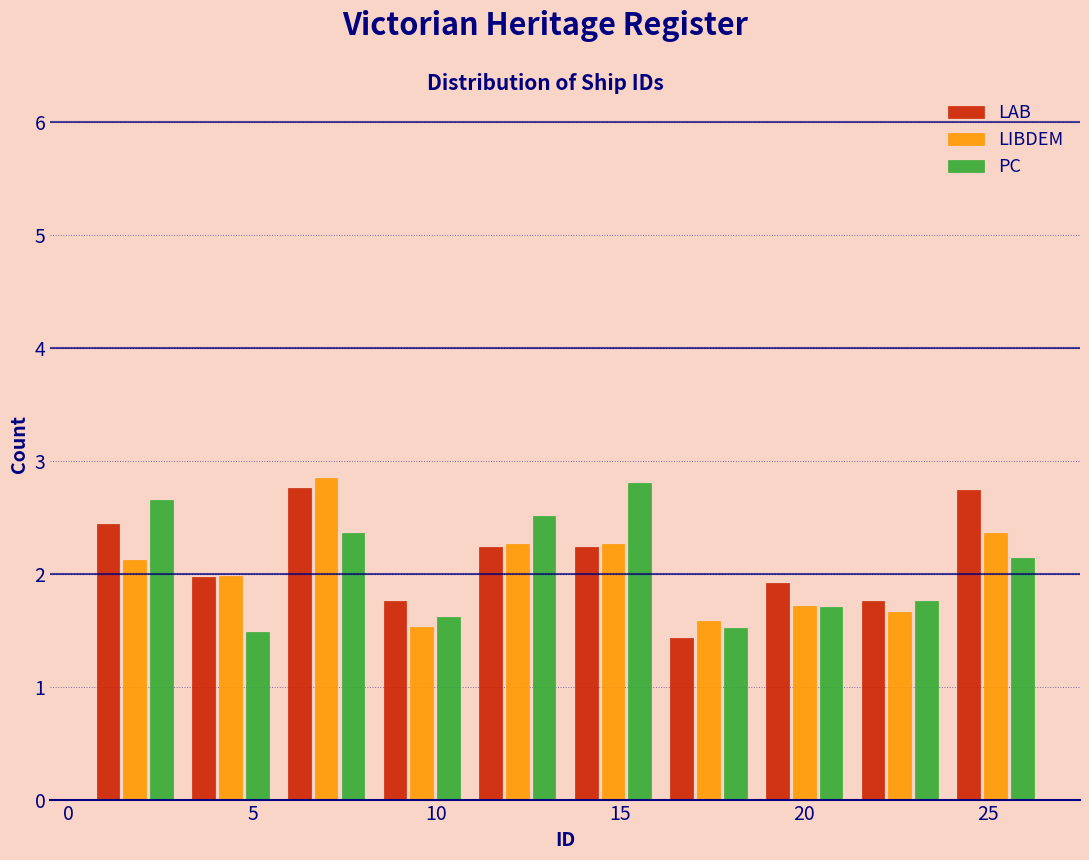

Reading left to right, transcribe this chart: for each range on the x-axis, give the height of each series' bar. Neither the bar edges nor the heights are printed on the chart, so give them approximately, as read against the axes.

0.5 to 3.1: LAB=2.4	LIBDEM=2.1	PC=2.7
3.1 to 5.7: LAB=2.0	LIBDEM=2.0	PC=1.5
5.7 to 8.3: LAB=2.8	LIBDEM=2.8	PC=2.4
8.3 to 10.9: LAB=1.8	LIBDEM=1.5	PC=1.6
10.9 to 13.5: LAB=2.2	LIBDEM=2.3	PC=2.5
13.5 to 16.1: LAB=2.2	LIBDEM=2.3	PC=2.8
16.1 to 18.7: LAB=1.4	LIBDEM=1.6	PC=1.5
18.7 to 21.3: LAB=1.9	LIBDEM=1.7	PC=1.7
21.3 to 23.9: LAB=1.8	LIBDEM=1.7	PC=1.8
23.9 to 26.5: LAB=2.7	LIBDEM=2.4	PC=2.1